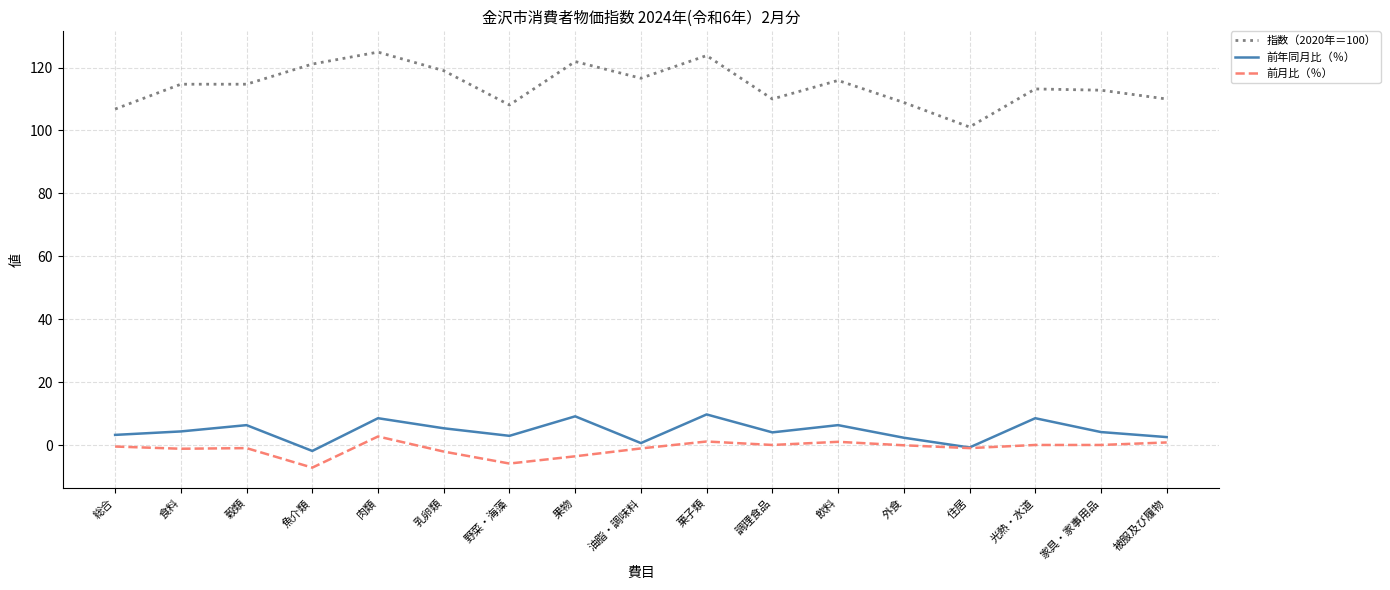

At how many categories does at least one series exceed 70?

17